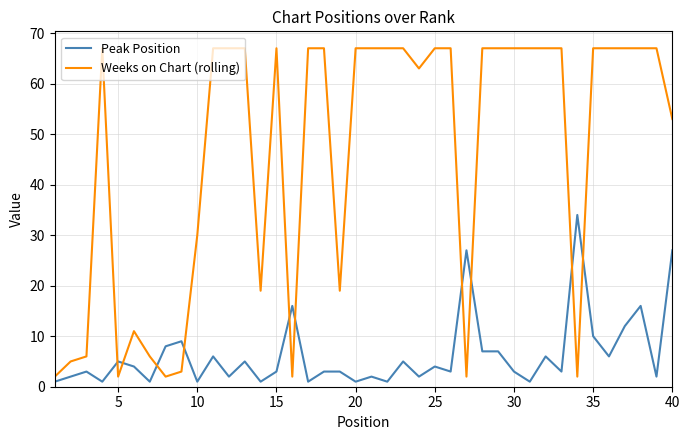

Which series ends up on top after the final intersection of Weeks on Chart (rolling) and Peak Position?

Weeks on Chart (rolling)